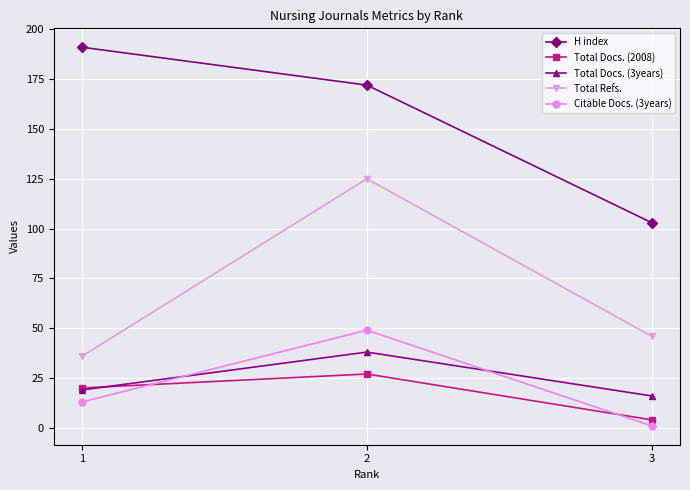

Where is Total Docs. (2008) nearest to the value 15?

1